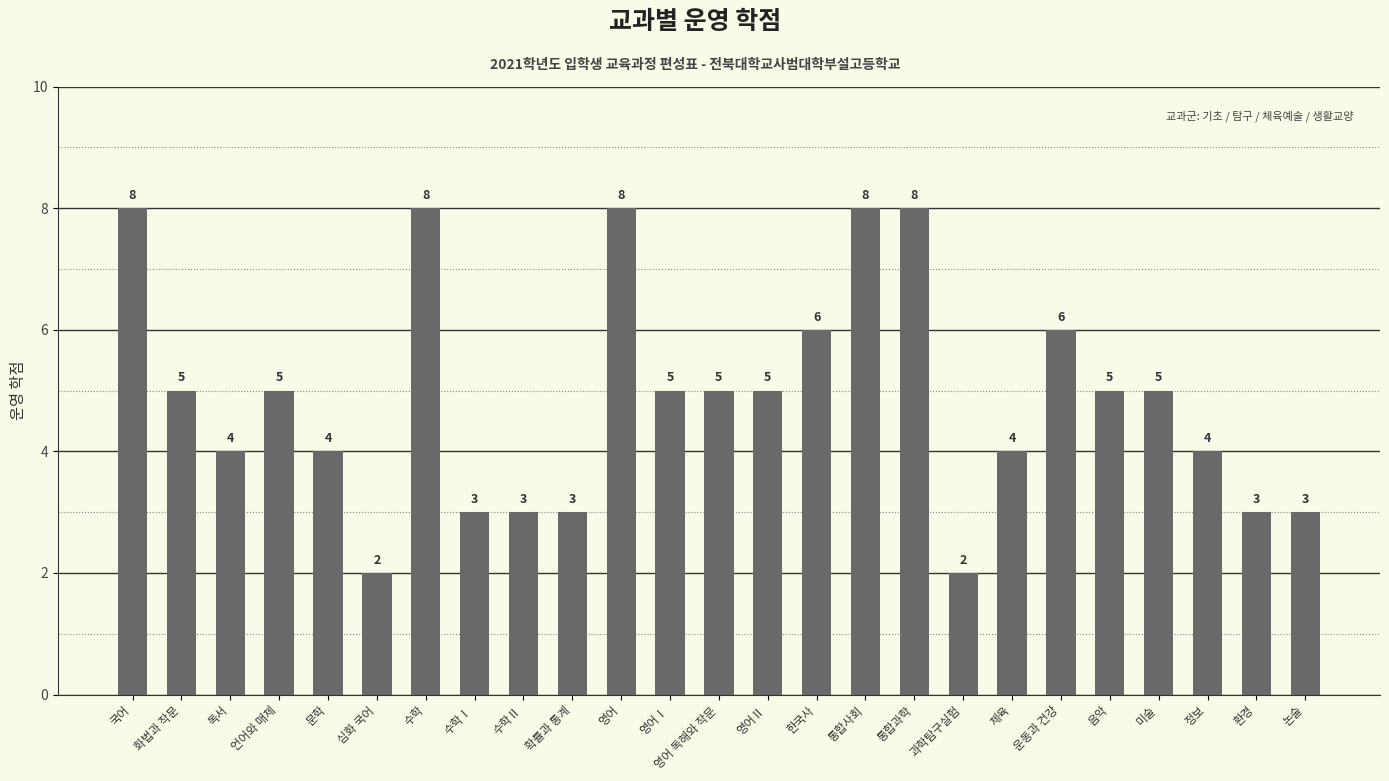

What is the maximum value shown in the chart?

8